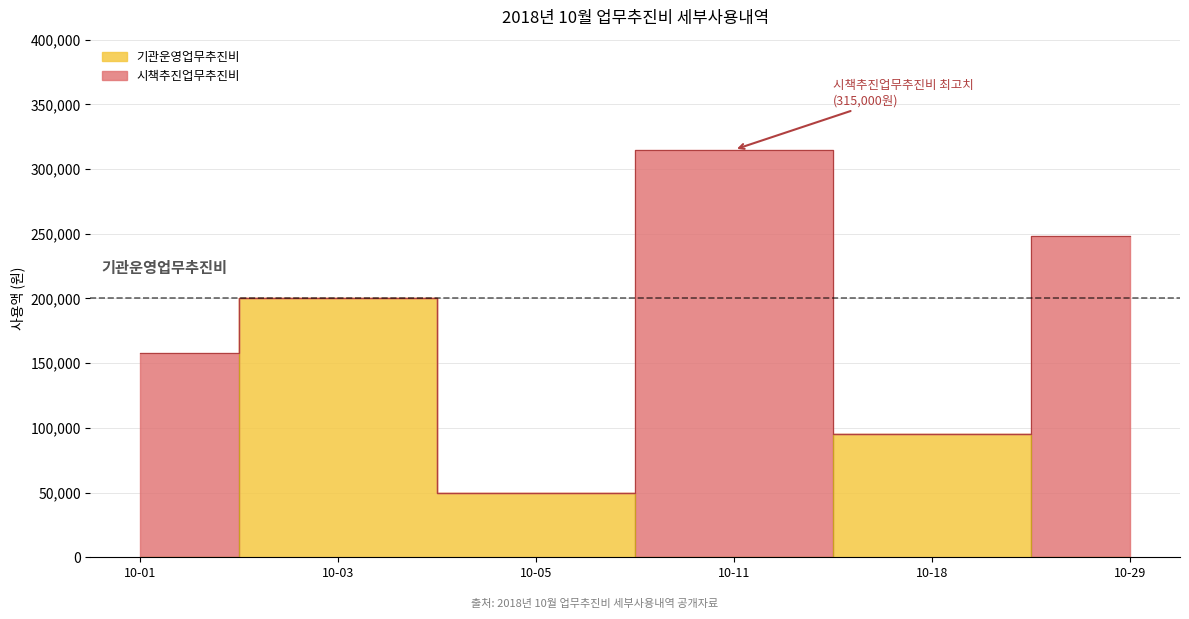

What is the value of the 기관운영업무추진비 point at the 3rd from the left?

50000